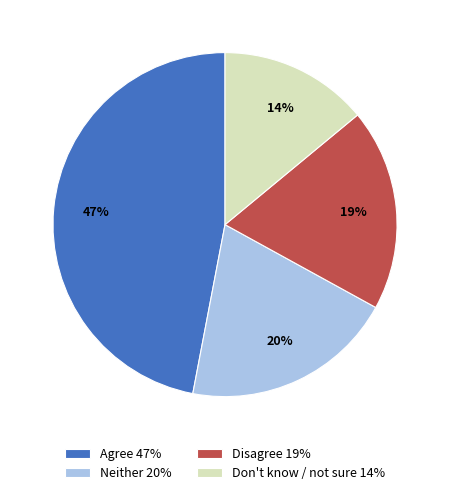

How many segments does this pie chart have?

4